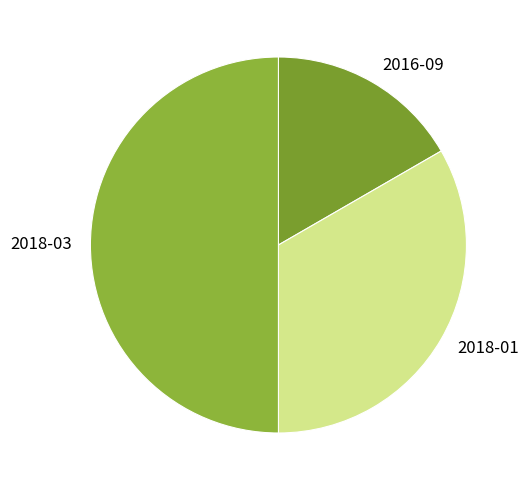

What is the largest slice in the pie chart?

2018-03